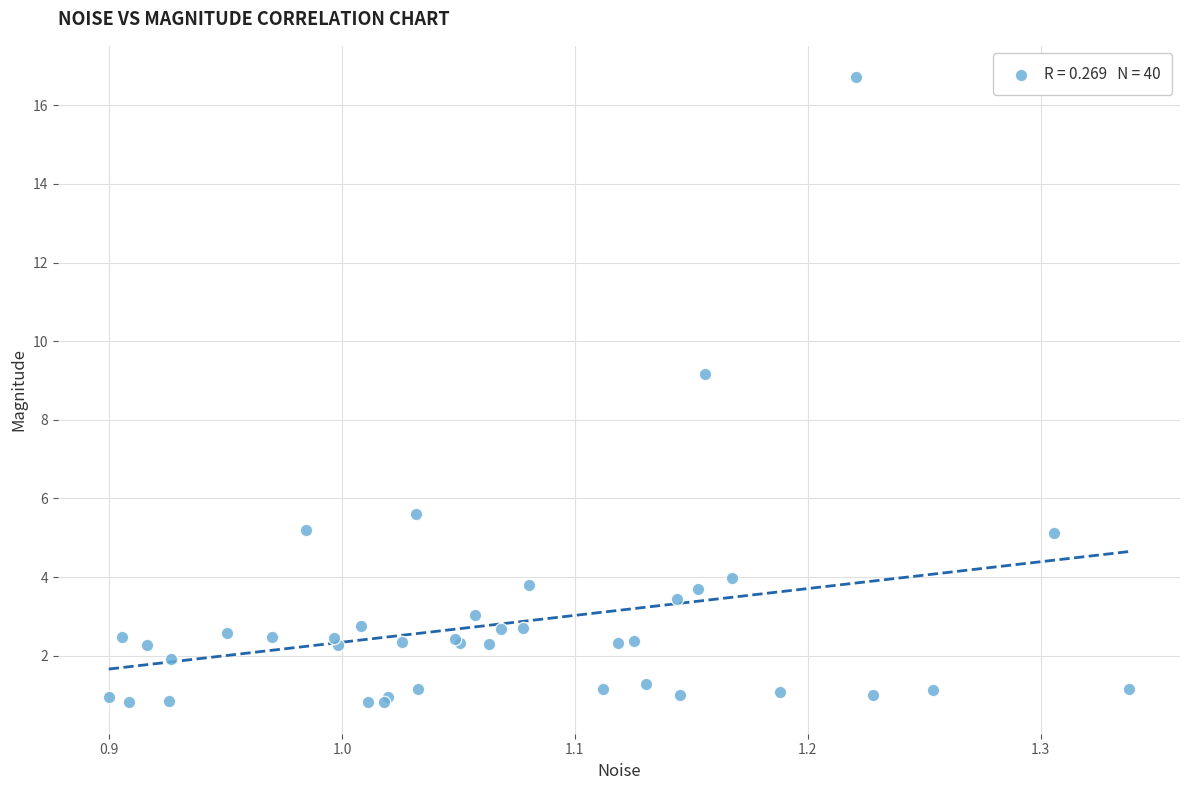

What Y value in the scatter plot is closest to 8?

9.2